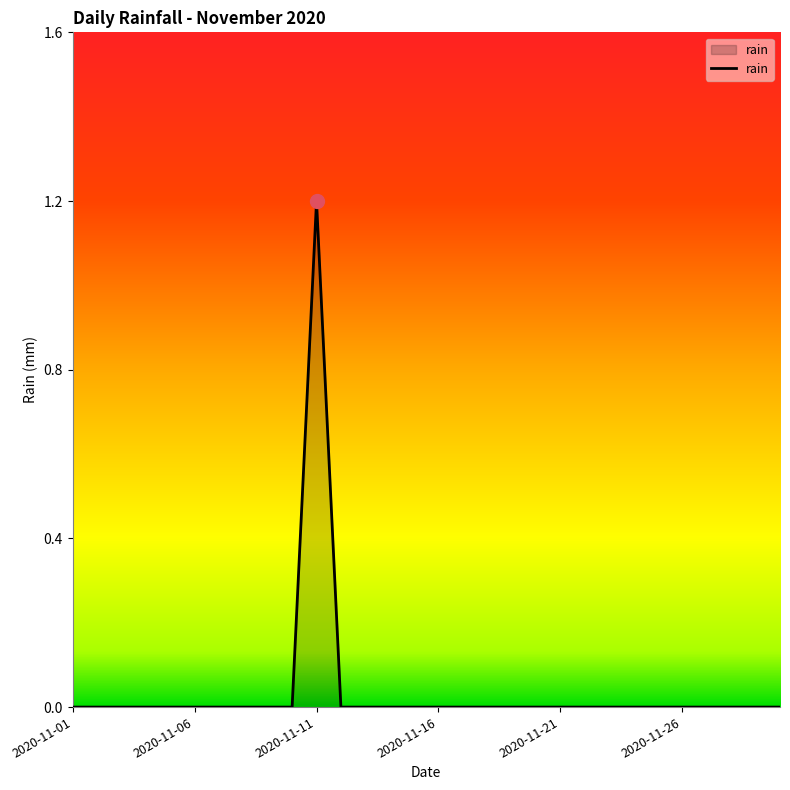

What is the maximum value shown in the chart?

1.2